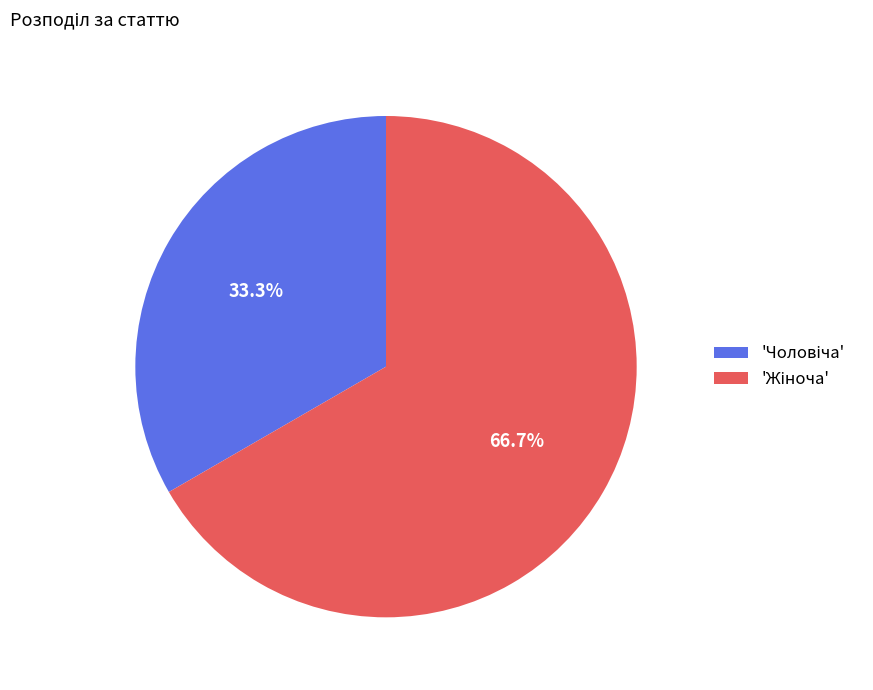

Is there any slice that represents more than half of the pie?

Yes